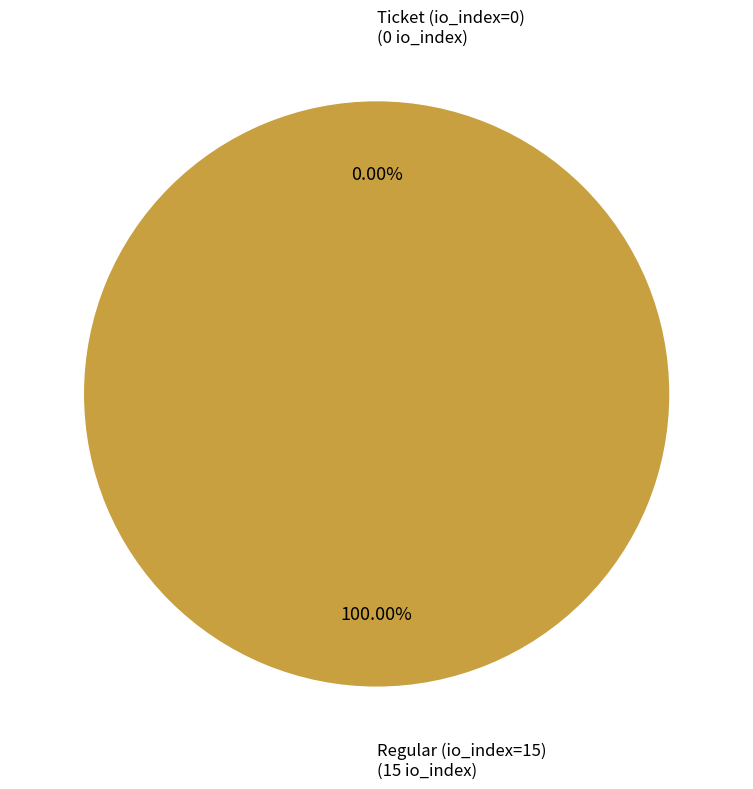

What is the total percentage of Ticket (io_index=0) and Regular (io_index=15)?

100.0%